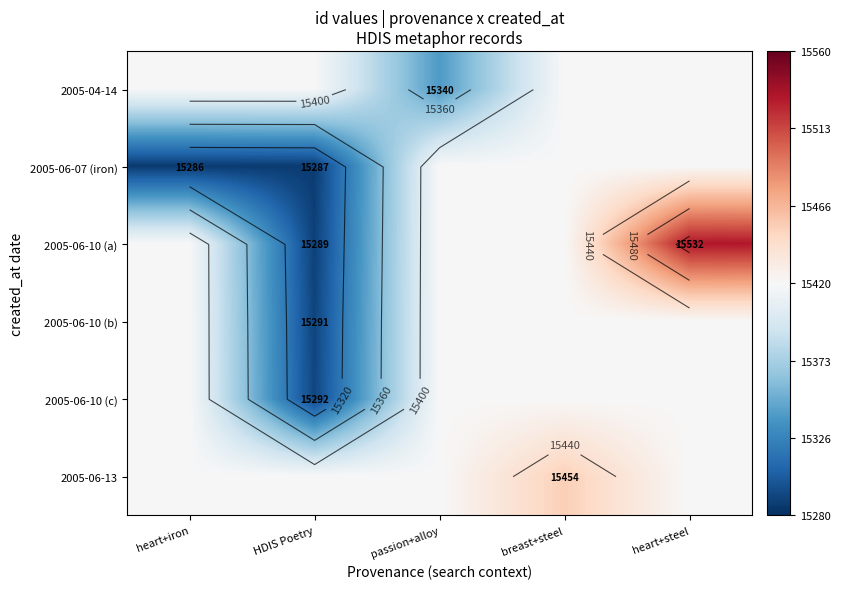

Count the number of categories in the chart.

5